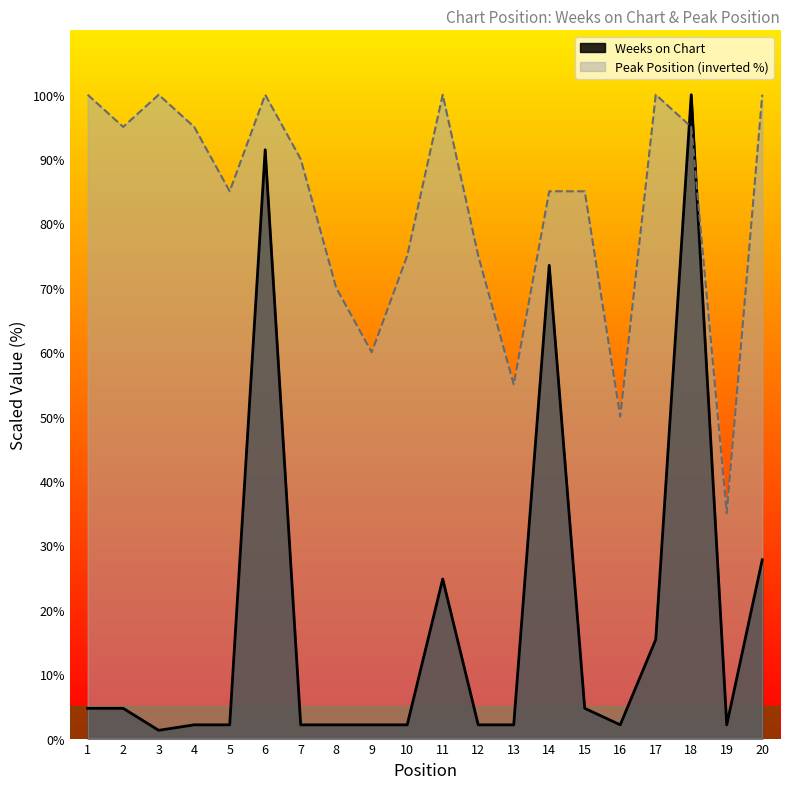

Between 12 and 16, which series saw the biggest shift?

Peak Position (inverted %)